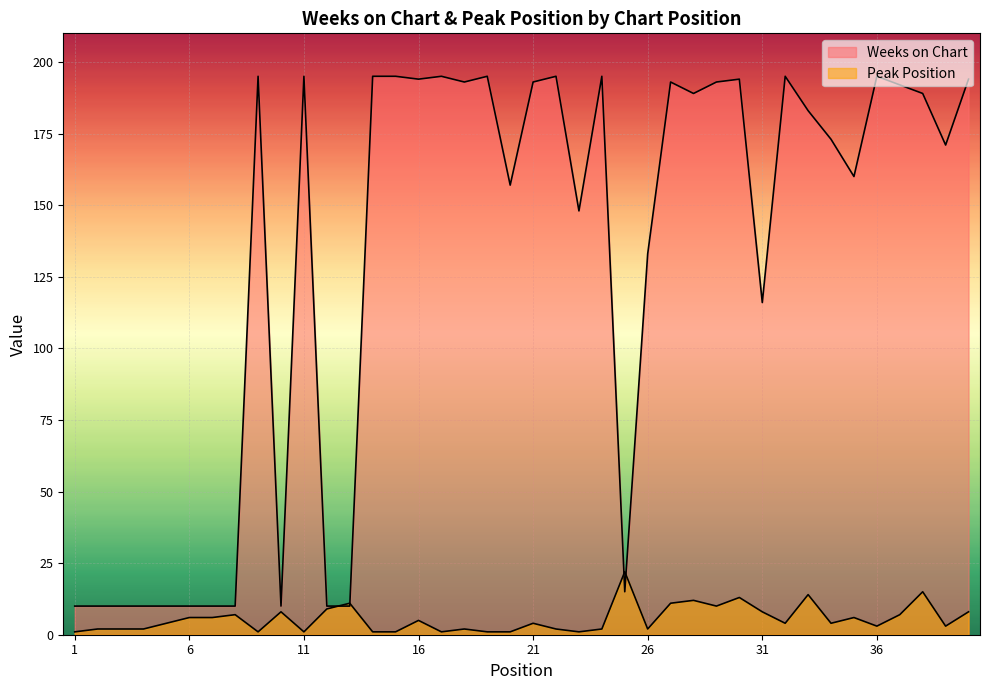

How many data points does each series have?

40